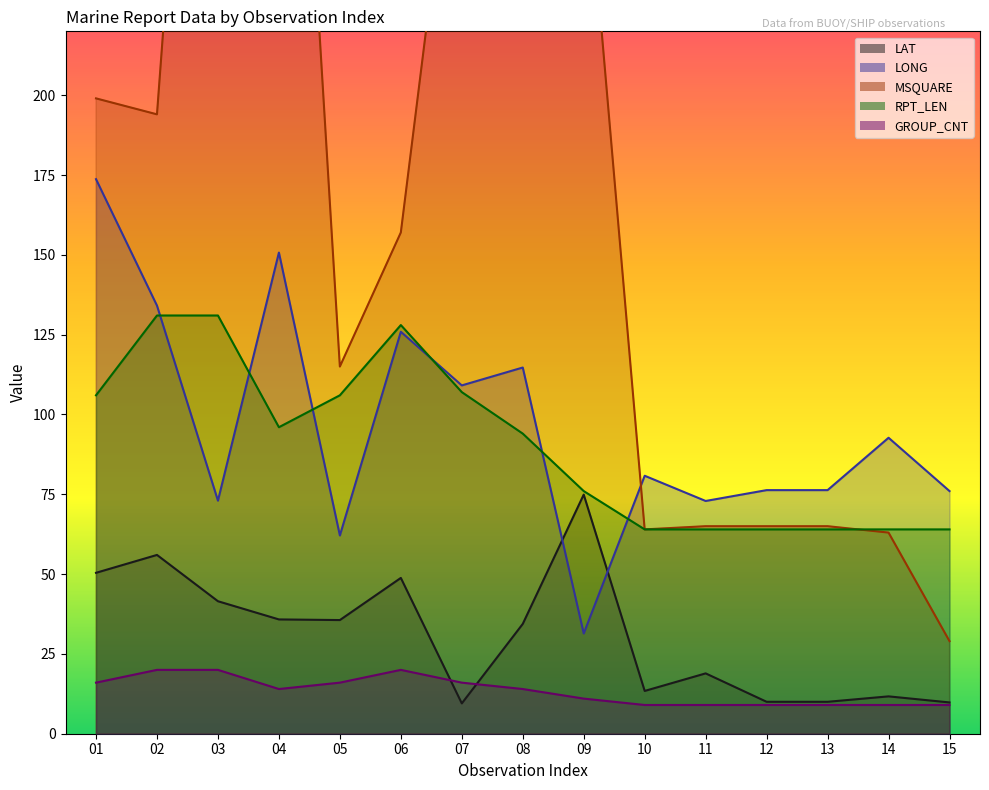

Reading left to right, list all the values displayed in this chart.

LAT: 50.4	56.0	41.5	35.8	35.6	48.8	9.5	34.4	74.9	13.4	18.9	10.0	10.0	11.7	9.8
LONG: 173.7	134.1	73.0	150.7	62.1	125.9	109.1	114.7	31.4	80.8	72.9	76.3	76.3	92.7	76.0
MSQUARE: 199.0	194.0	451.0	428.0	115.0	157.0	310.0	432.0	285.0	64.0	65.0	65.0	65.0	63.0	29.0
RPT_LEN: 106.0	131.0	131.0	96.0	106.0	128.0	107.0	94.0	76.0	64.0	64.0	64.0	64.0	64.0	64.0
GROUP_CNT: 16.0	20.0	20.0	14.0	16.0	20.0	16.0	14.0	11.0	9.0	9.0	9.0	9.0	9.0	9.0